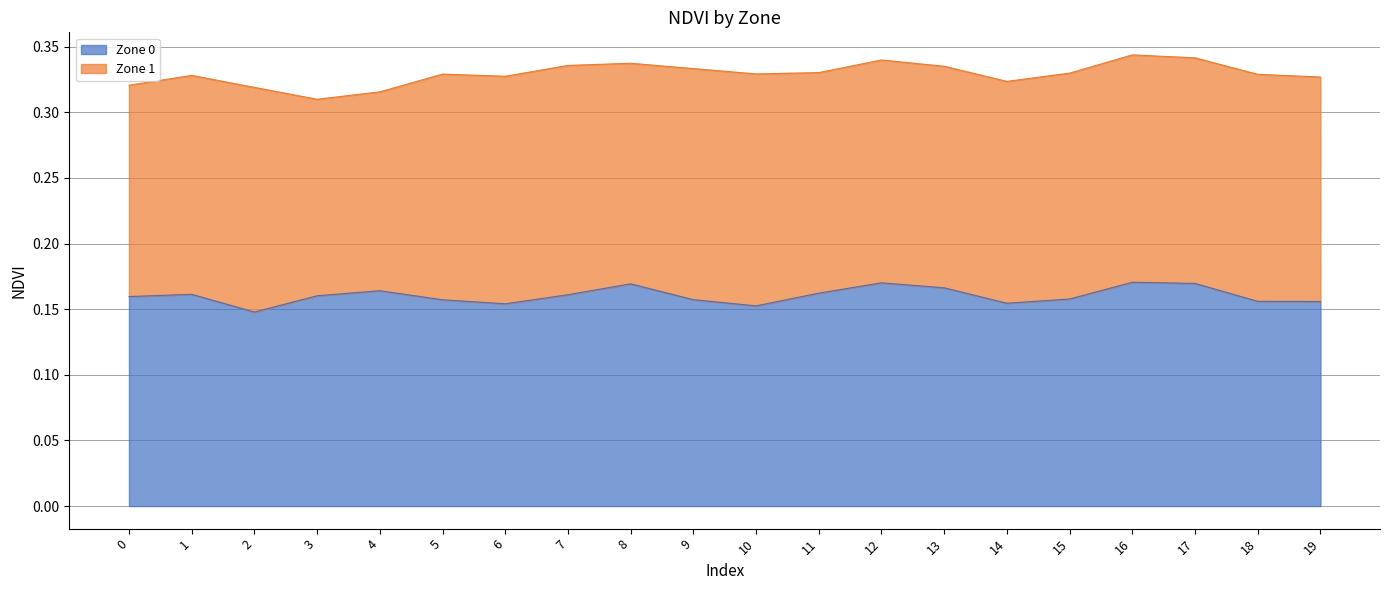

What is the value of the 4th point from the left?

0.2